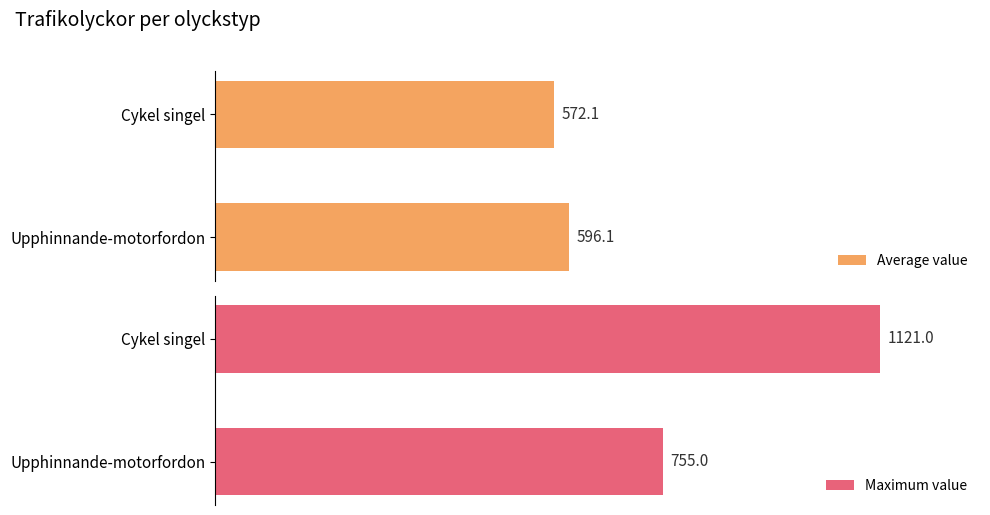

At which label does Average value reach its peak?

Upphinnande-motorfordon